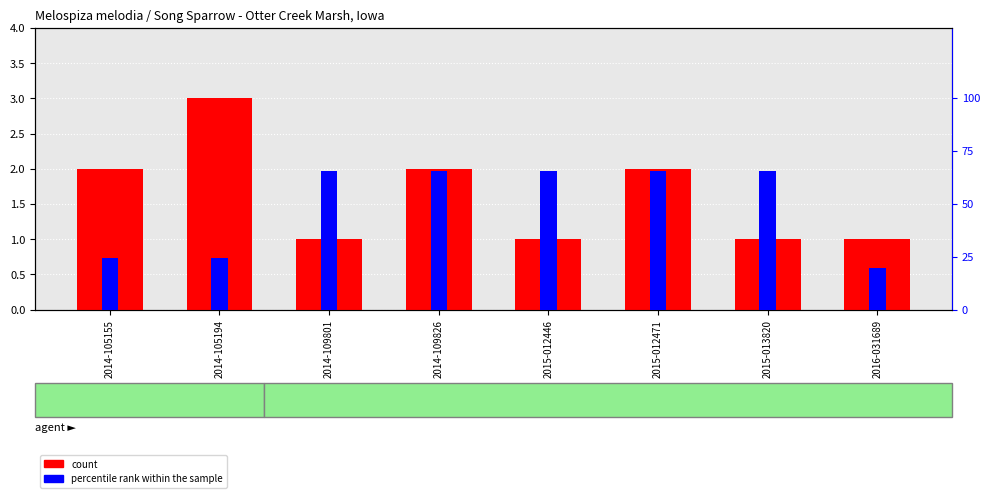

Reading left to right, extract all data points from this chart.

count: 2014-105155=2.0	2014-105194=3.0	2014-109801=1.0	2014-109826=2.0	2015-012446=1.0	2015-012471=2.0	2015-013820=1.0	2016-031689=1.0
percentile rank within the sample: 2014-105155=24.5	2014-105194=24.5	2014-109801=65.3	2014-109826=65.3	2015-012446=65.3	2015-012471=65.3	2015-013820=65.3	2016-031689=19.8